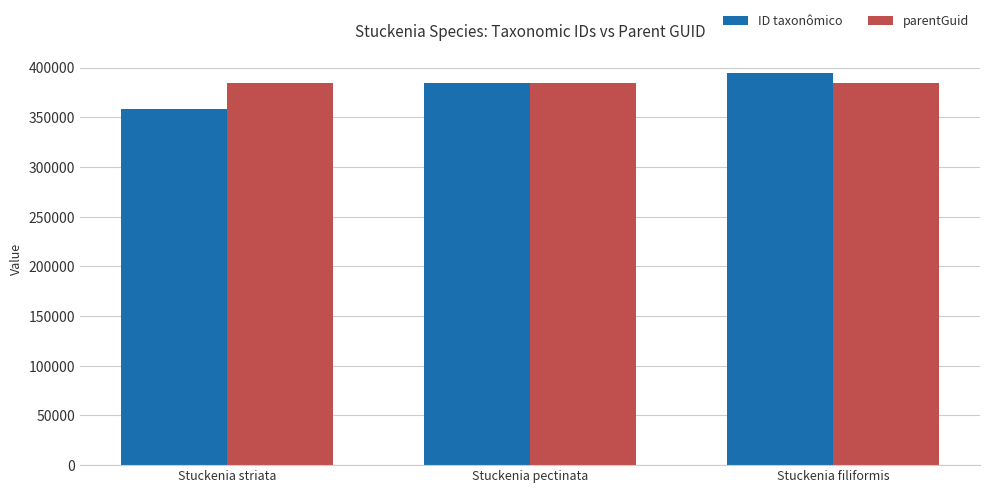

True or false: parentGuid has a value of 384132 at Stuckenia pectinata.

True